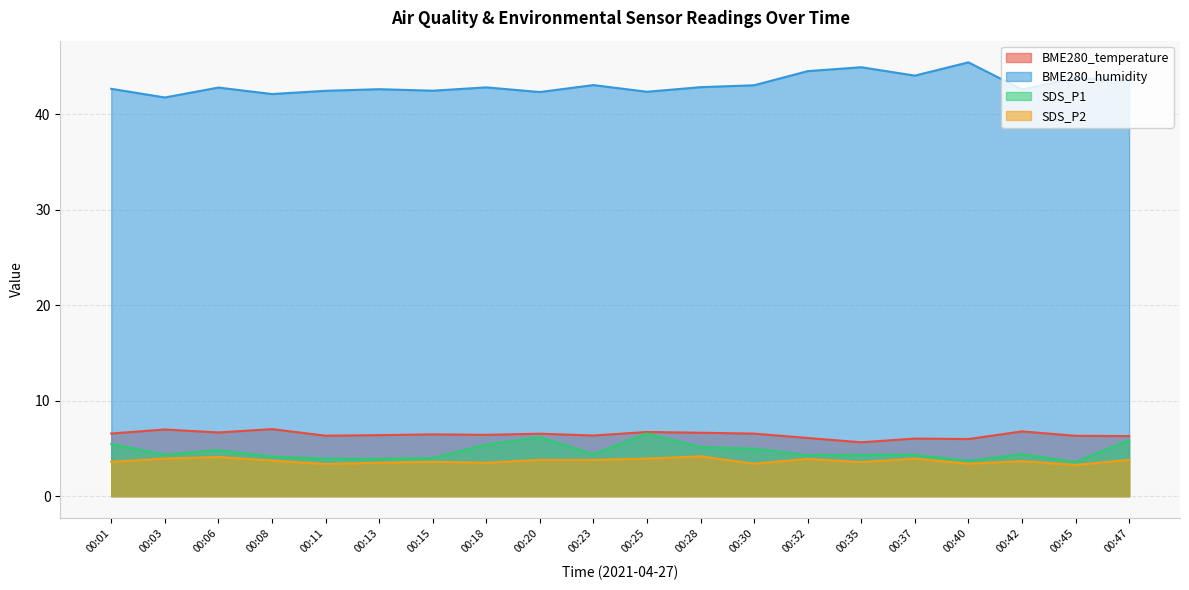

Reading left to right, extract all data points from this chart.

BME280_temperature: 6.6	7.0	6.7	7.0	6.3	6.4	6.5	6.4	6.5	6.3	6.7	6.6	6.5	6.1	5.6	6.0	6.0	6.8	6.3	6.3
BME280_humidity: 42.7	41.8	42.8	42.1	42.5	42.6	42.5	42.8	42.3	43.1	42.4	42.8	43.0	44.5	44.9	44.0	45.4	42.6	43.8	43.5
SDS_P1: 5.5	4.3	4.8	4.1	3.9	3.9	4.0	5.4	6.2	4.4	6.6	5.1	5.0	4.3	4.3	4.3	3.7	4.4	3.6	5.9
SDS_P2: 3.6	3.9	4.1	3.7	3.4	3.5	3.6	3.5	3.8	3.8	3.9	4.2	3.4	3.9	3.6	3.9	3.4	3.7	3.3	3.8